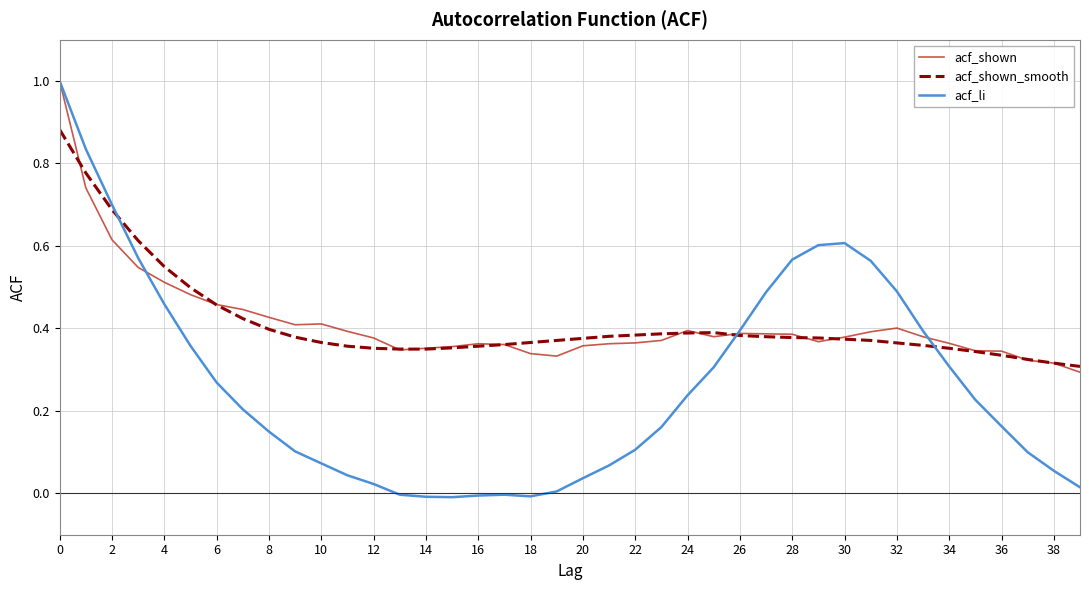

True or false: acf_li and acf_shown_smooth cross at least once.

True